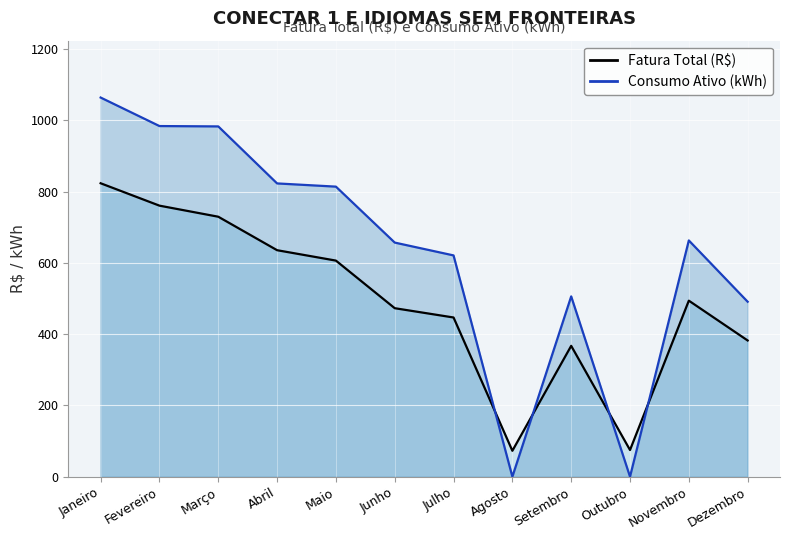

Where is Fatura Total (R$) nearest to the value 448?

Julho